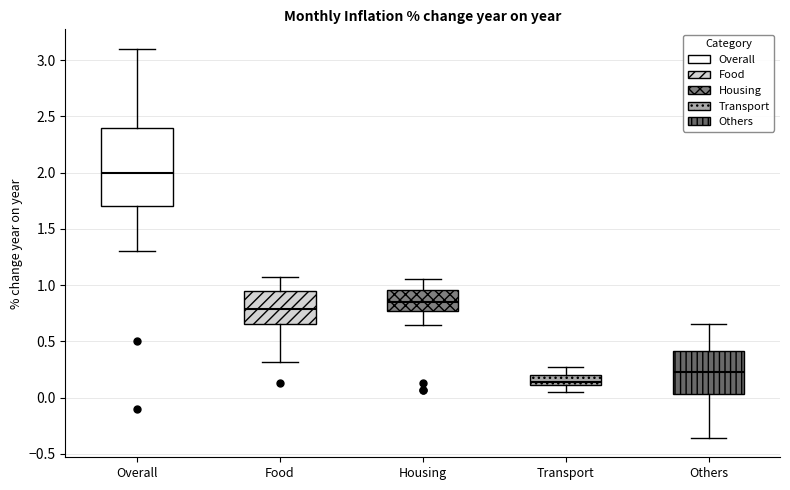

Which box's median line is the highest?

Overall